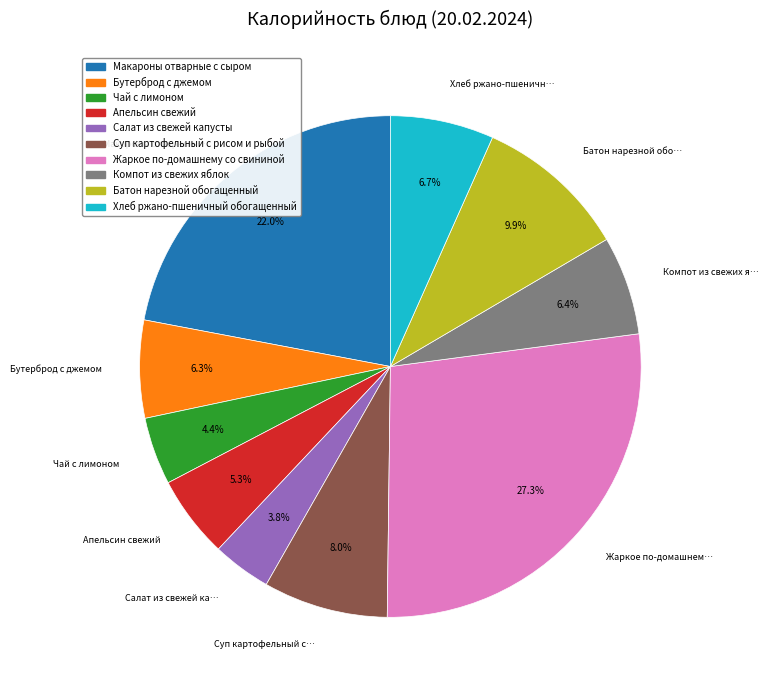

To the nearest percent, what is the difference between the Макароны отварные с сыром and Хлеб ржано-пшеничный обогащенный slice percentages?

15%